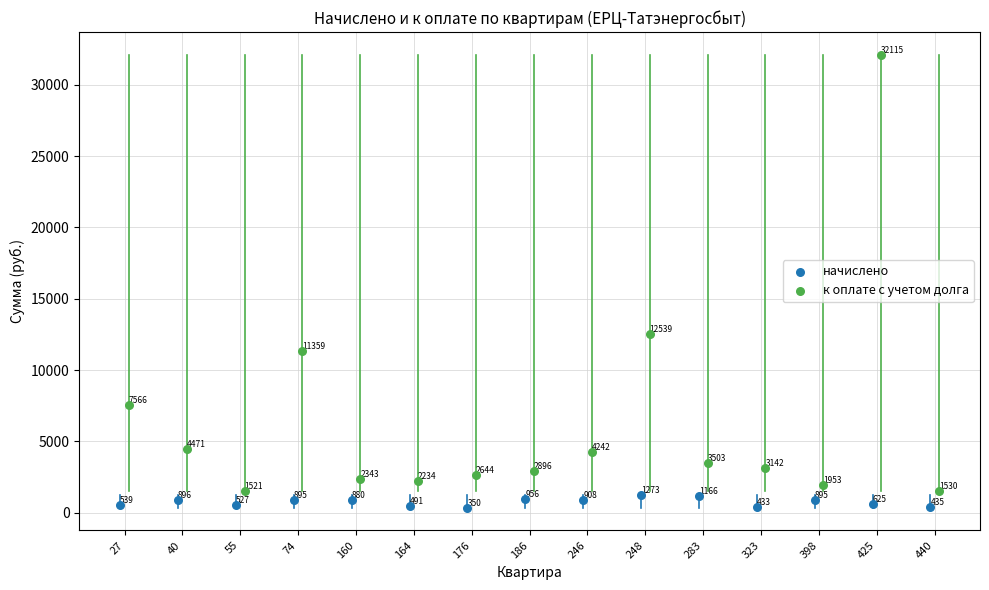

Which series contains the highest Y value?

к оплате с учетом долга